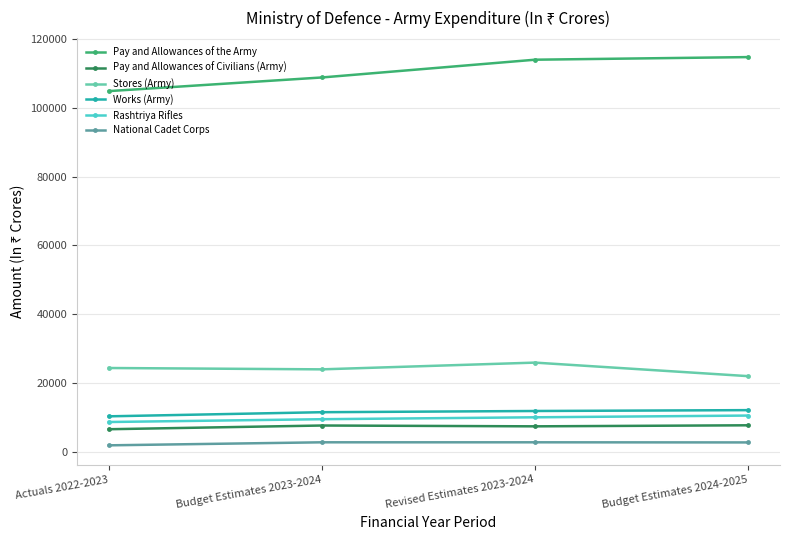

Rank the series at Budget Estimates 2023-2024 from lowest to highest value.

National Cadet Corps, Pay and Allowances of Civilians (Army), Rashtriya Rifles, Works (Army), Stores (Army), Pay and Allowances of the Army